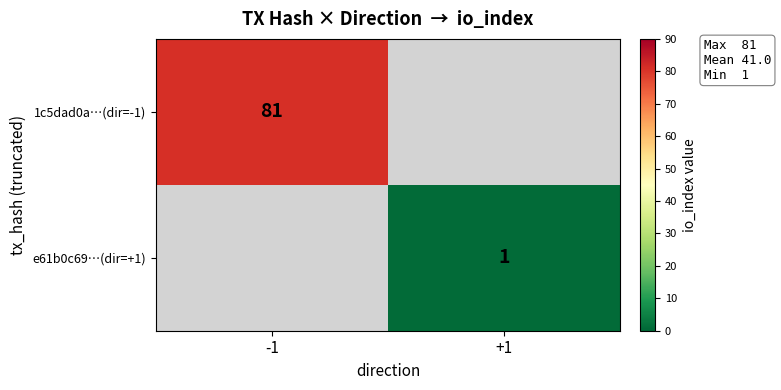

The 1c5dad0a…(dir=-1) series shows 137.8 at -1. True or false?

False